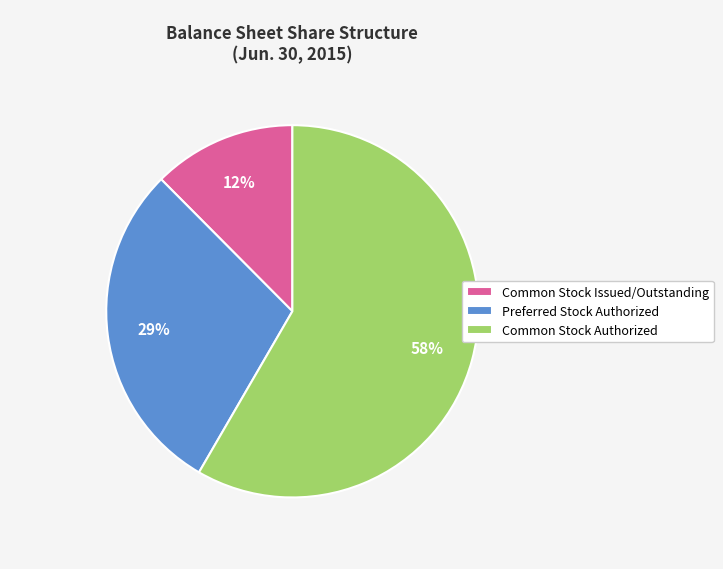

Do Preferred Stock Authorized and Common Stock Authorized together represent more than half of the pie?

Yes